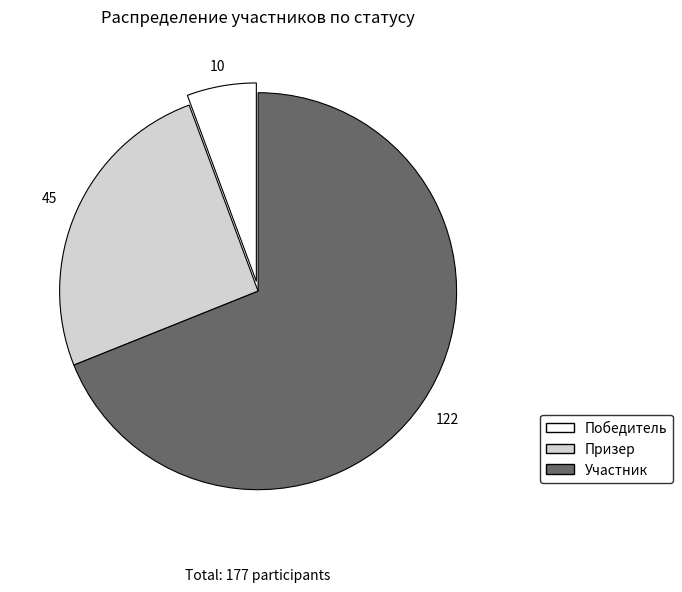

Between Участник and Победитель, which is larger?

Участник